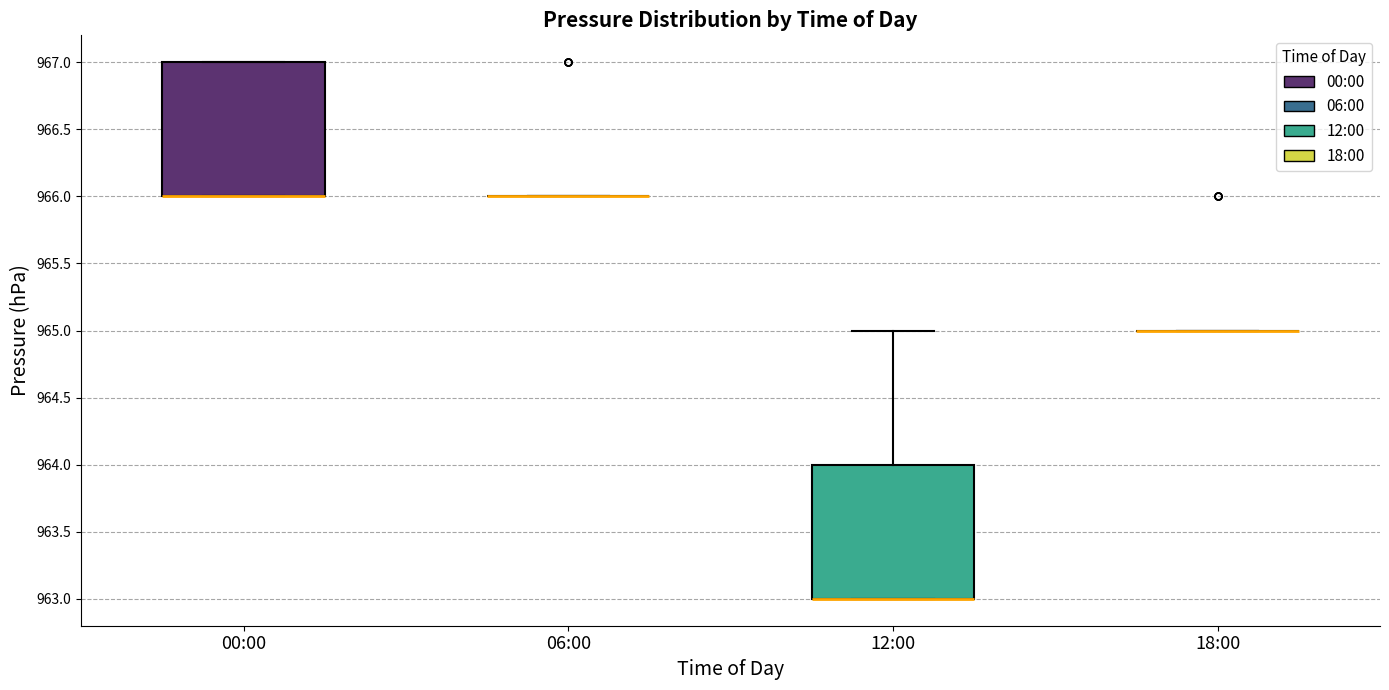

Reading left to right, transcribe this box plot: for each box, give where its median line is, the range the box spans, and where its two whiskers end, as read against the y-axis. The values are not printed on the chart, so give them approximately, as read against the axis.

00:00: median 966 (drawn on the box's lower edge), box 966 to 967, whiskers 966 to 967
06:00: box collapsed to a line at 966, whiskers 966 to 966
12:00: median 963 (drawn on the box's lower edge), box 963 to 964, whiskers 963 to 965
18:00: box collapsed to a line at 965, whiskers 965 to 965